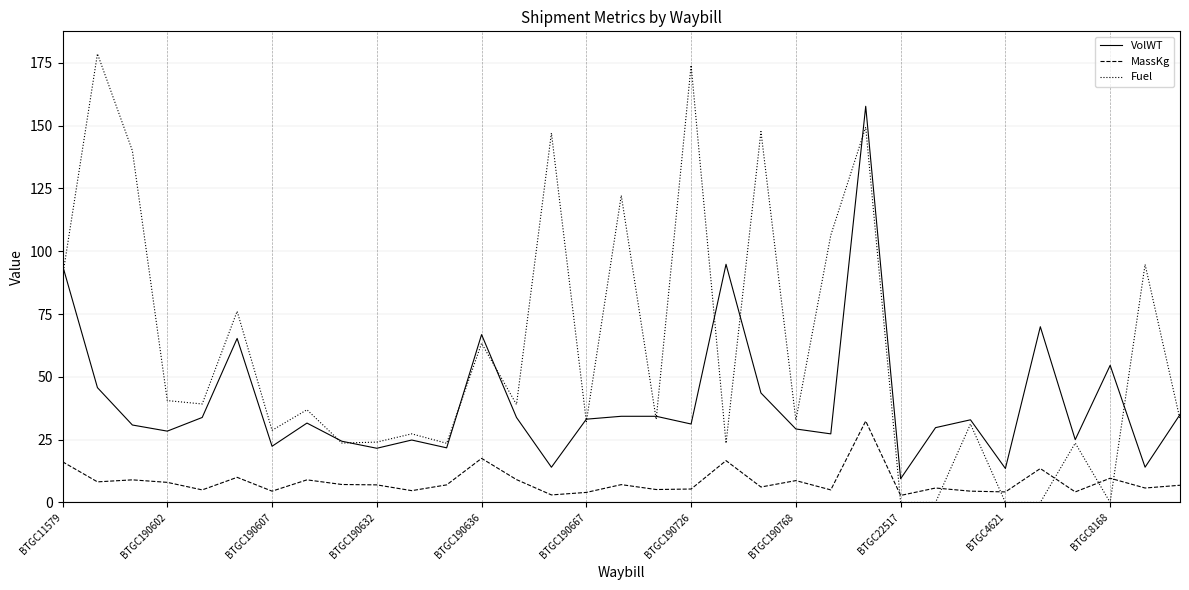

Which series has the widest spread of values?

Fuel